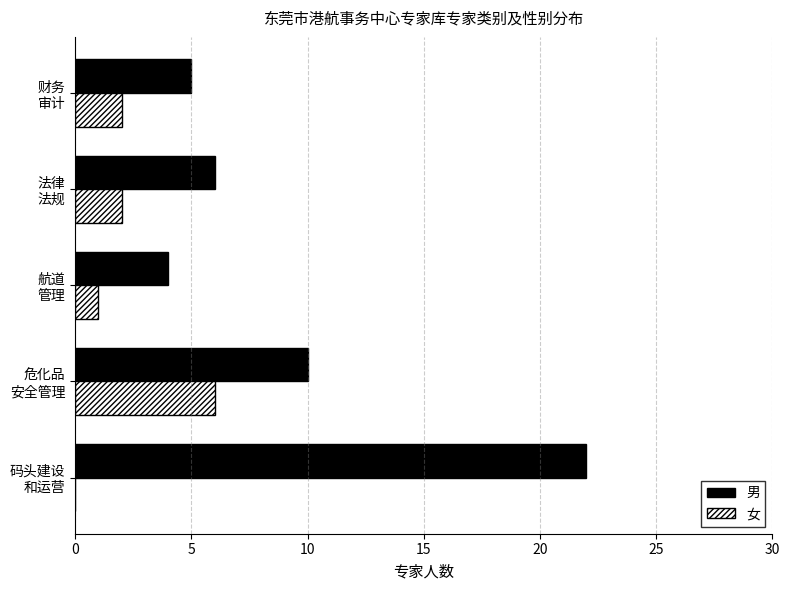

Which series has the largest total across all categories?

男